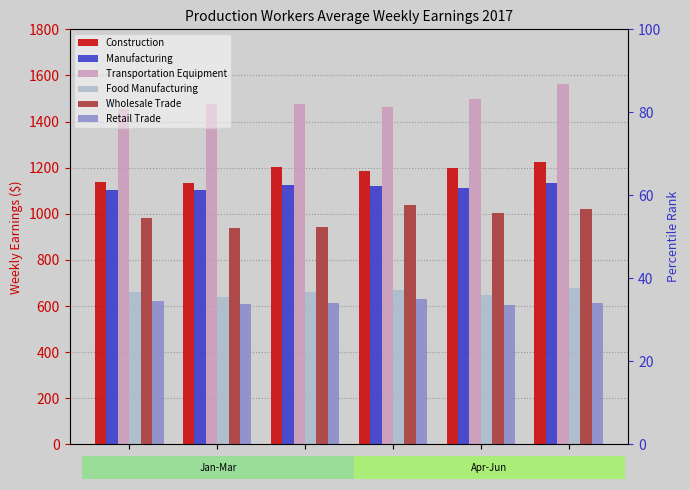

Does the chart contain any negative values?

No